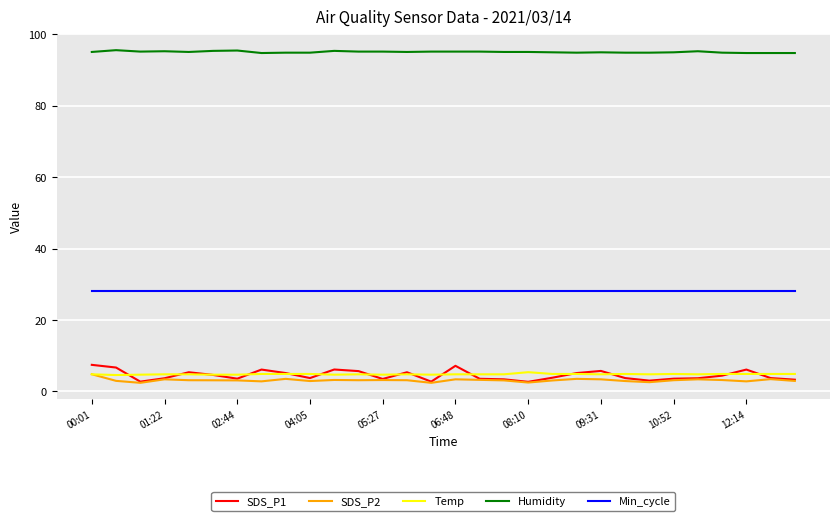

True or false: Temp and Humidity intersect in this chart.

False